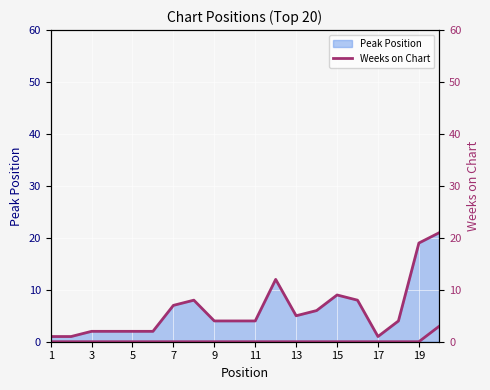

The value at 11 is 0. True or false?

True